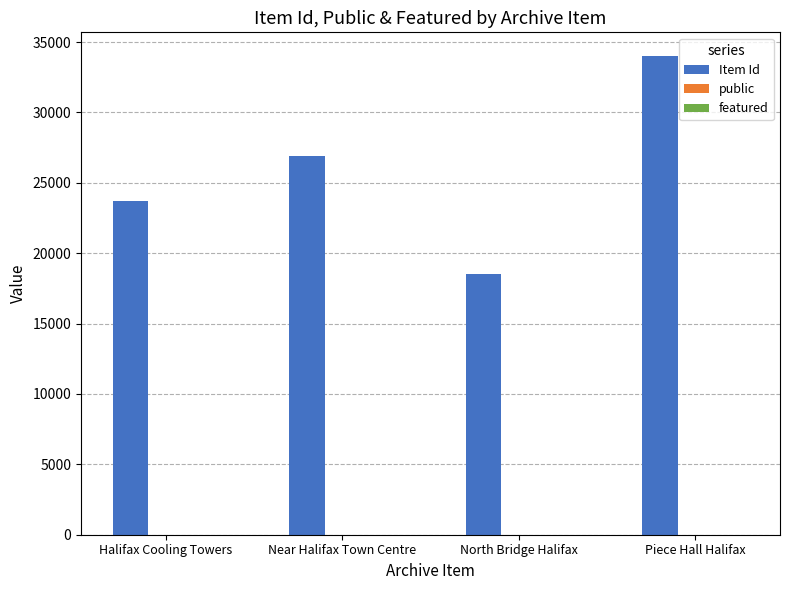

What is the total value across all series at Halifax Cooling Towers?

23719